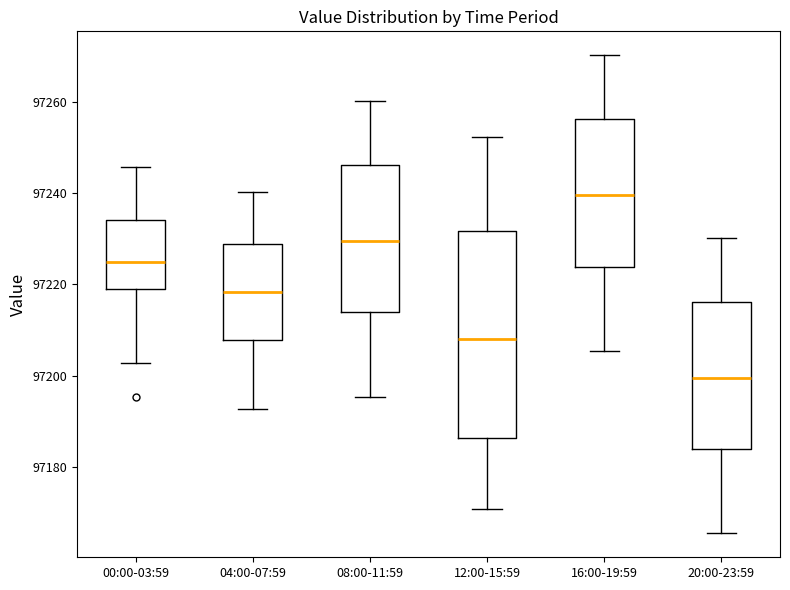

Which box is the tallest, from its lower edge to its upper edge?

12:00-15:59